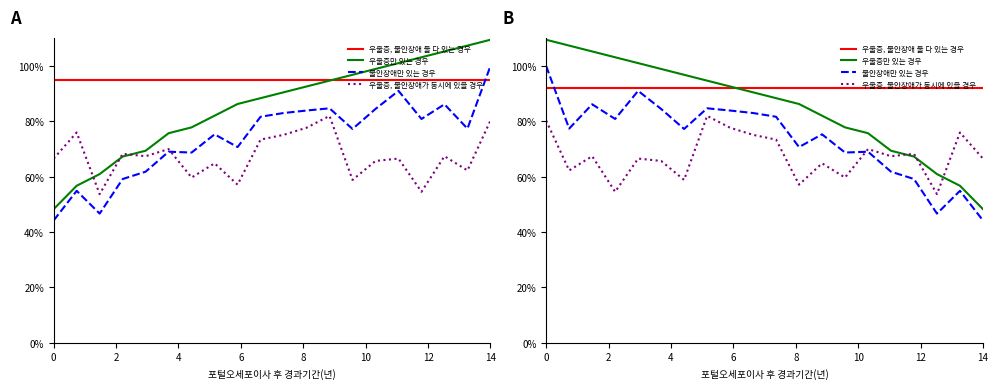

Which series changed the most between 10 and 17?

우울증만 있는 경우